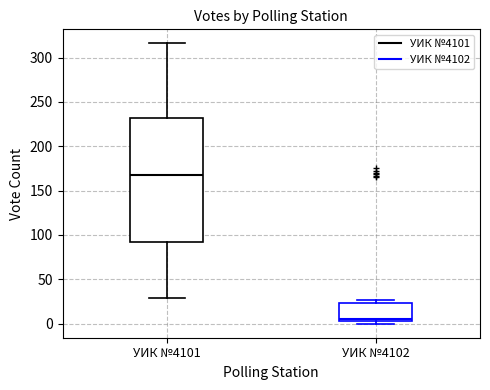

Which box's median line is the lowest?

УИК №4102